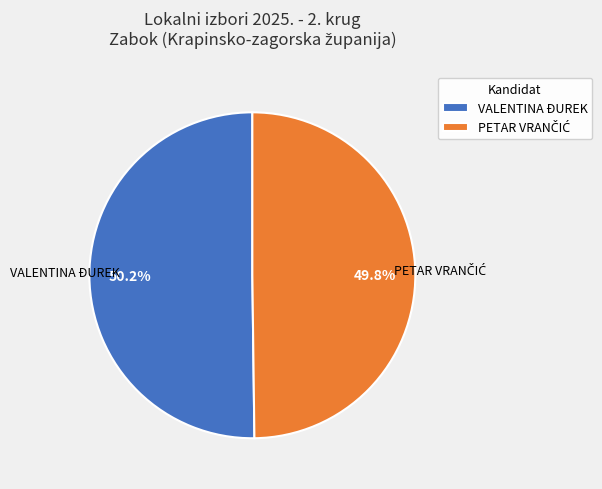

Is there a majority slice in this chart?

Yes